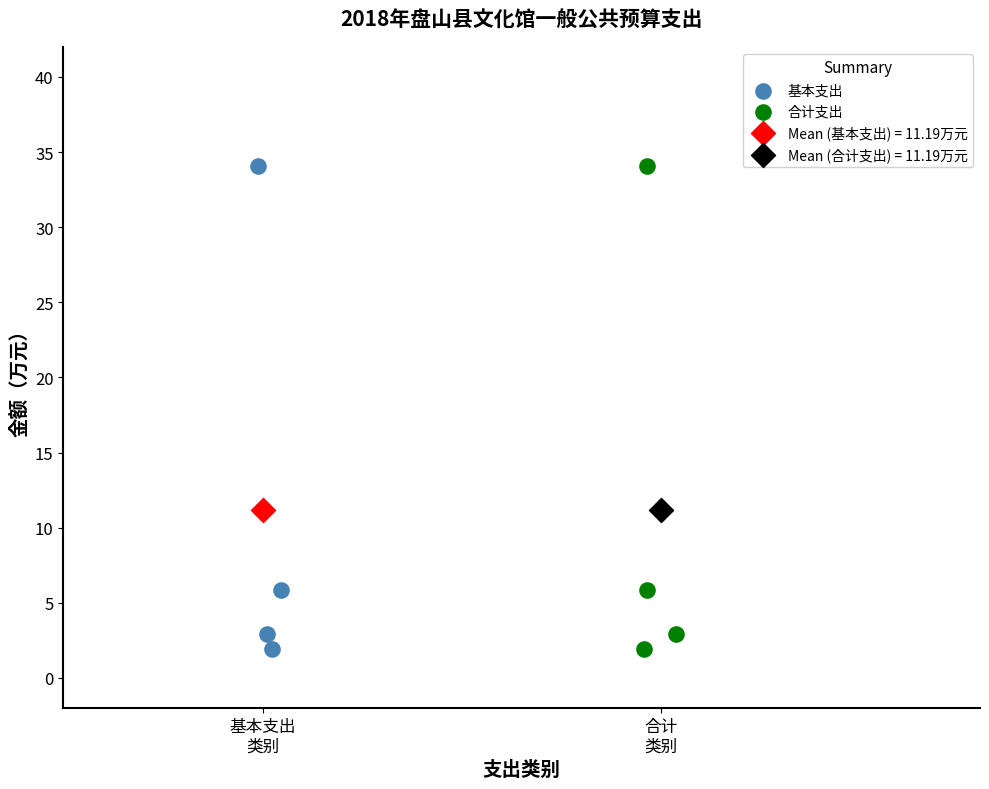

What are all the series names shown in the legend?

基本支出, 合计支出, Mean (基本支出) = 11.19万元, Mean (合计支出) = 11.19万元